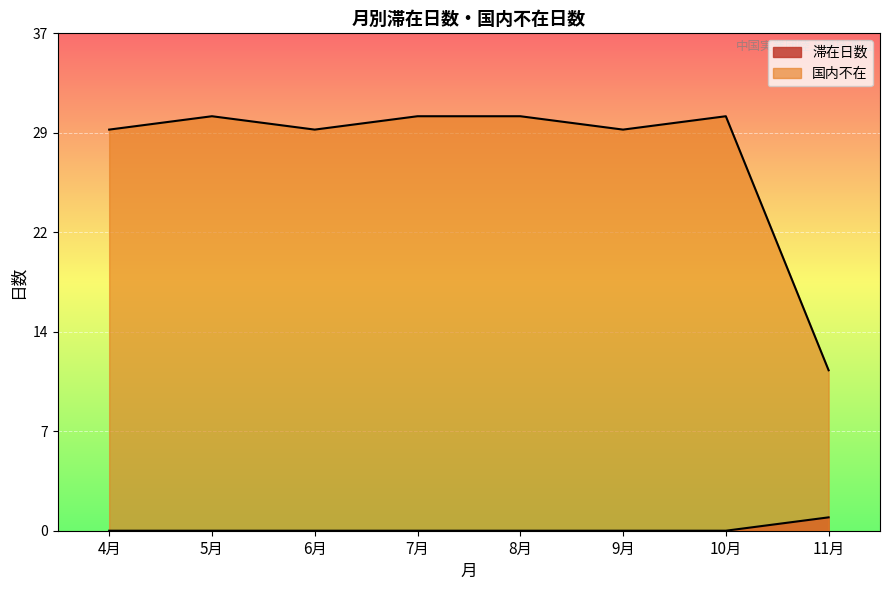

Reading right to left, list all the values displayed in this chart.

滞在日数: 1	0	0	0	0	0	0	0
国内不在: 12	31	30	31	31	30	31	30